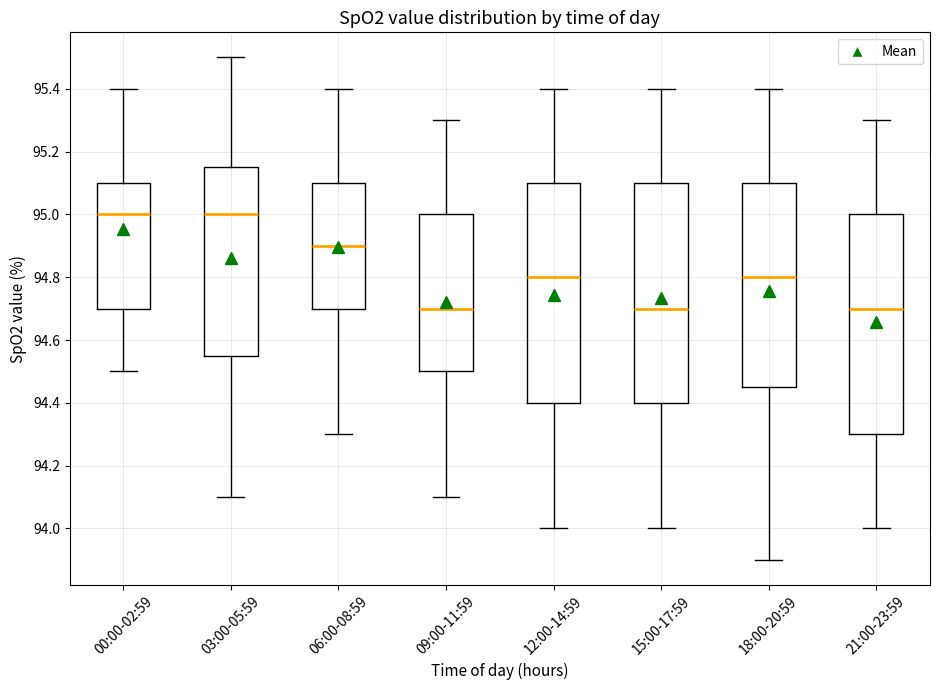

Reading left to right, transcribe this box plot: for each box, give where its median line is, the range the box spans, and where its two whiskers end, as read against the y-axis. The values are not printed on the chart, so give them approximately, as read against the axis.

00:00-02:59: median 95.00, box 94.70 to 95.10, whiskers 94.50 to 95.40
03:00-05:59: median 95.00, box 94.56 to 95.16, whiskers 94.10 to 95.50
06:00-08:59: median 94.90, box 94.70 to 95.10, whiskers 94.30 to 95.40
09:00-11:59: median 94.70, box 94.50 to 95.00, whiskers 94.10 to 95.30
12:00-14:59: median 94.80, box 94.40 to 95.10, whiskers 94.00 to 95.40
15:00-17:59: median 94.70, box 94.40 to 95.10, whiskers 94.00 to 95.40
18:00-20:59: median 94.80, box 94.46 to 95.10, whiskers 93.90 to 95.40
21:00-23:59: median 94.70, box 94.30 to 95.00, whiskers 94.00 to 95.30